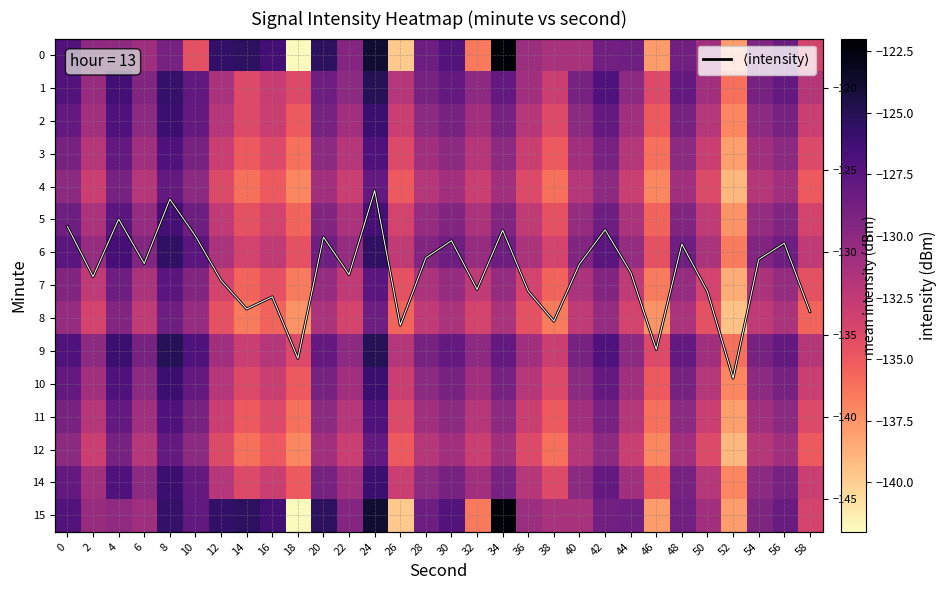

At which category is the sum across all series the highest?

24